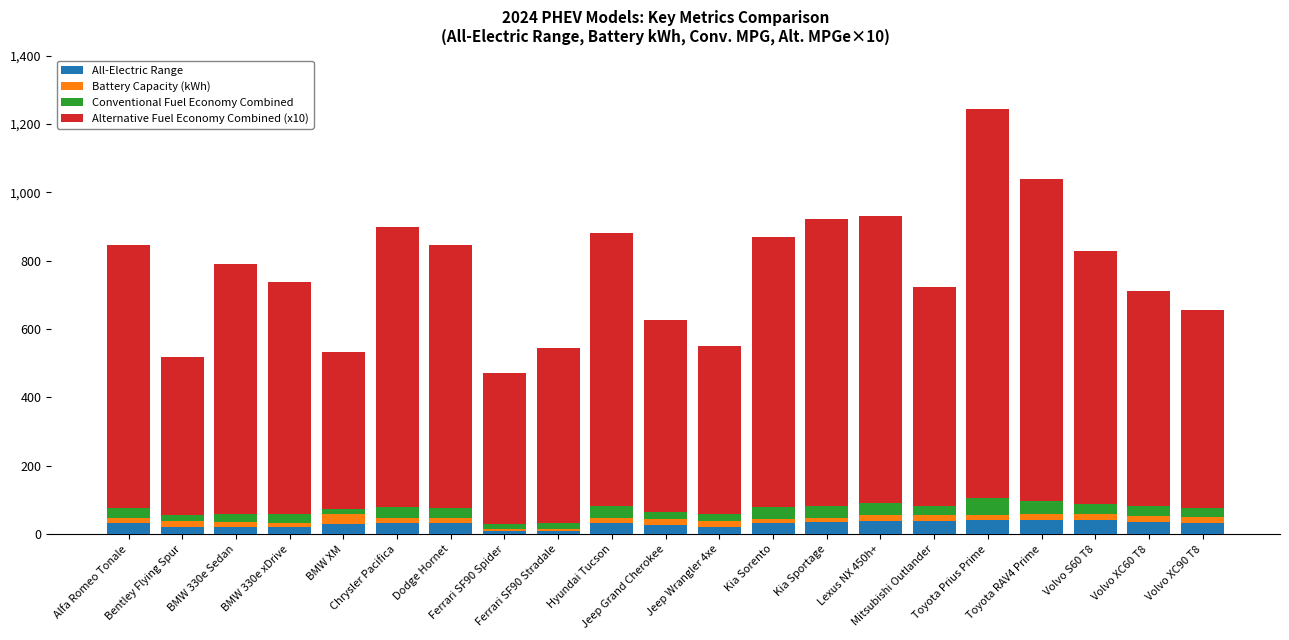

What is the difference between the second highest and minimum values in the All-Electric Range series?

34